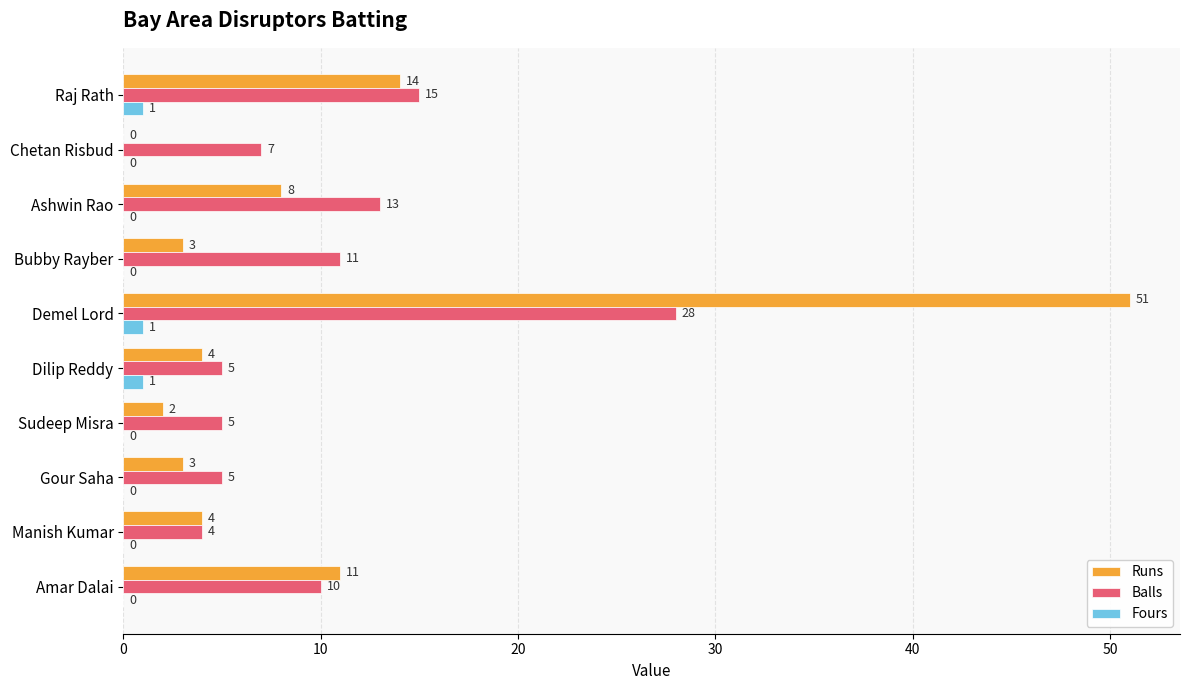

Which series has the largest total across all categories?

Balls